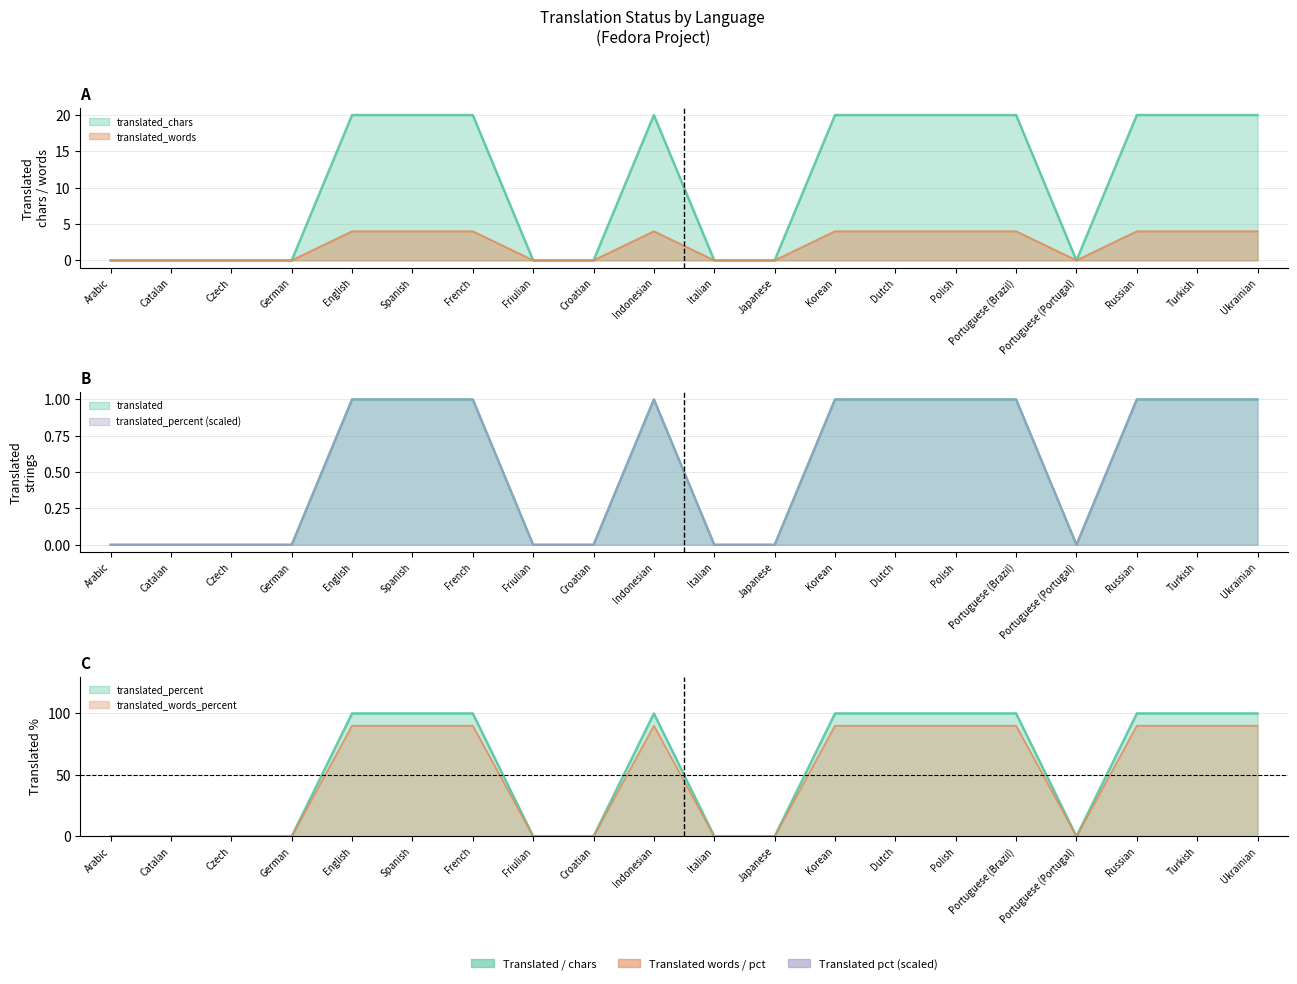

Does the chart have visible grid lines?

Yes